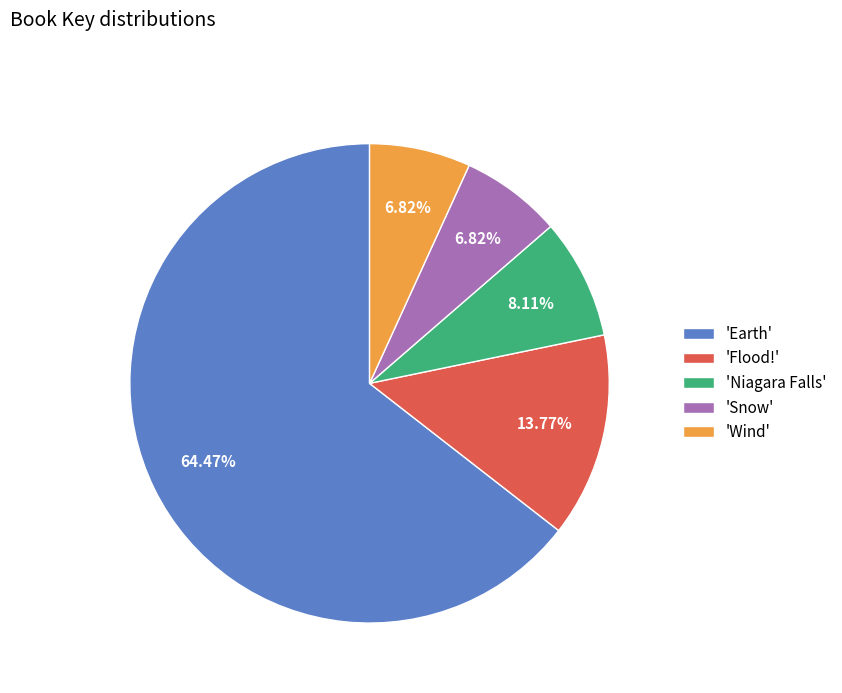

Between 'Snow' and 'Flood!', which is larger?

'Flood!'